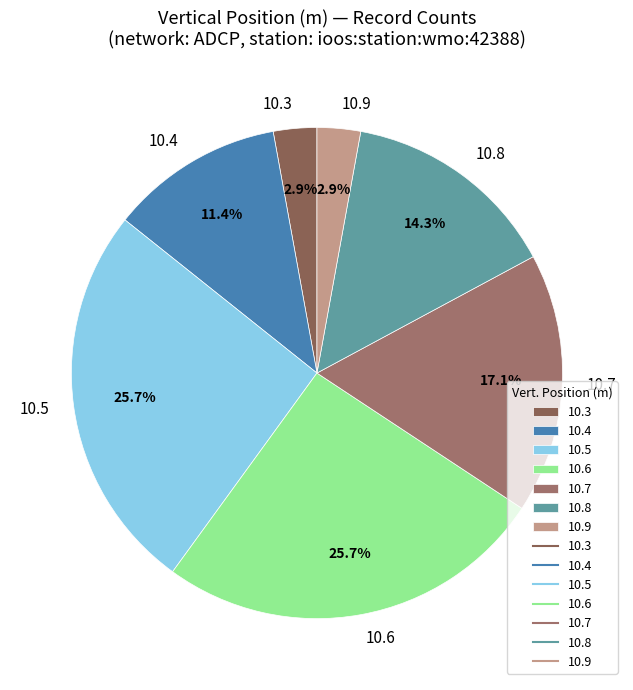

Is the sum of 10.7 and 10.3 greater than half?

No